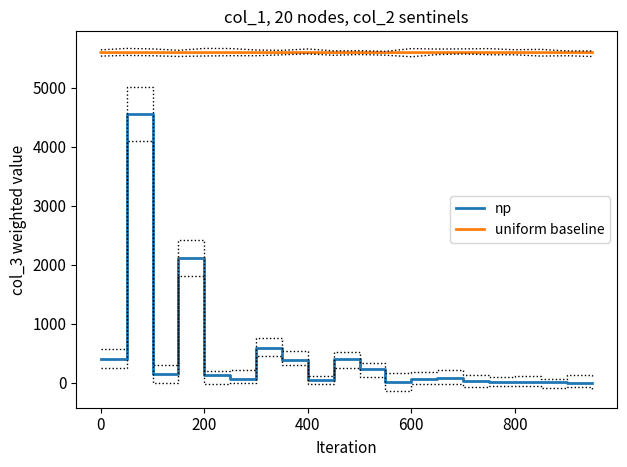

How many lines are shown in the chart?

2